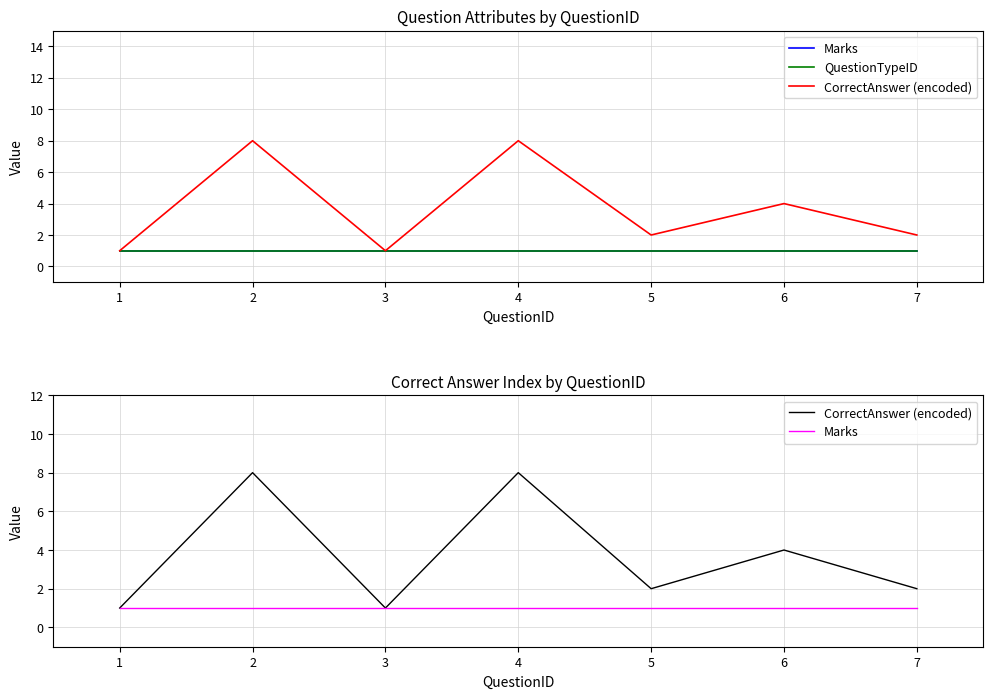

True or false: CorrectAnswer (encoded) and QuestionTypeID cross at least once.

False